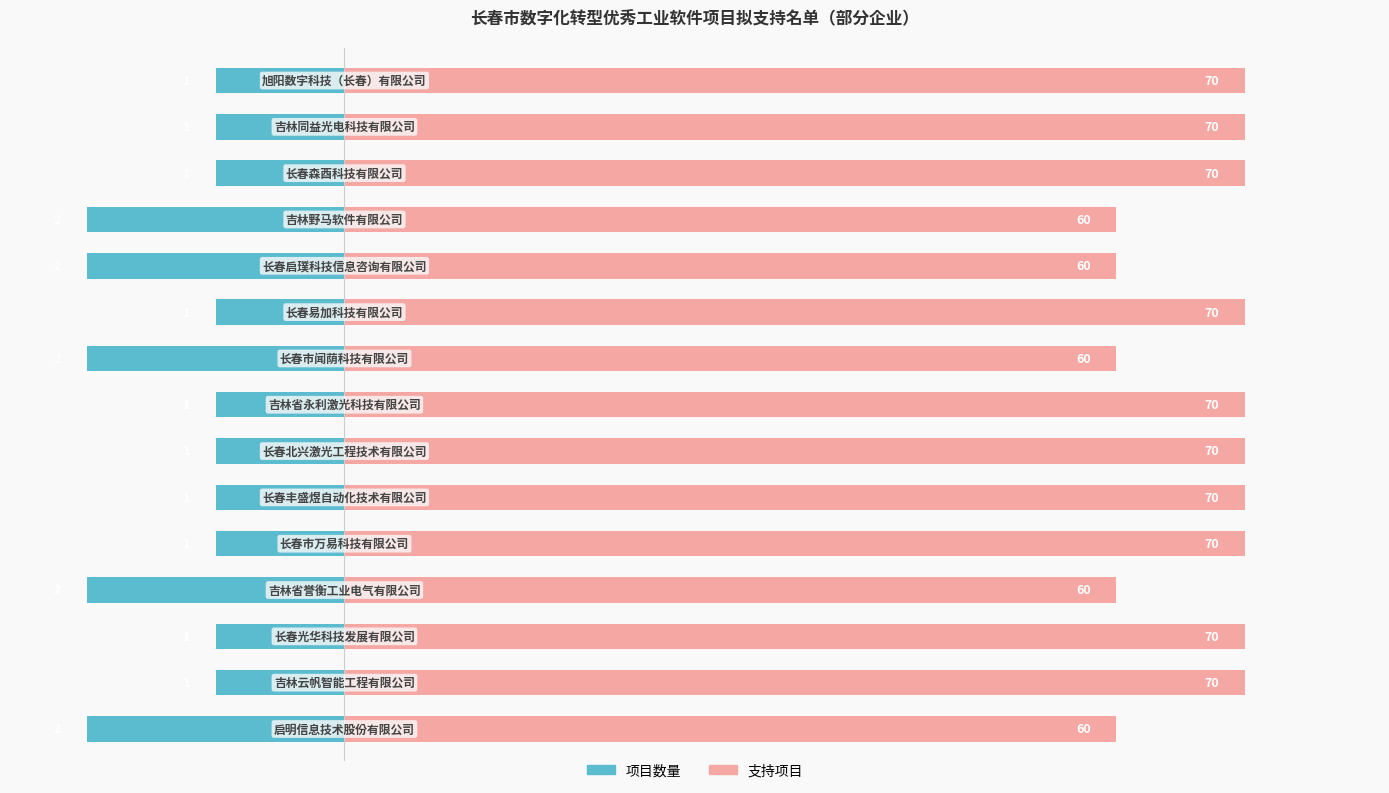

Count the 支持项目 values in the range 60 to 70.

15